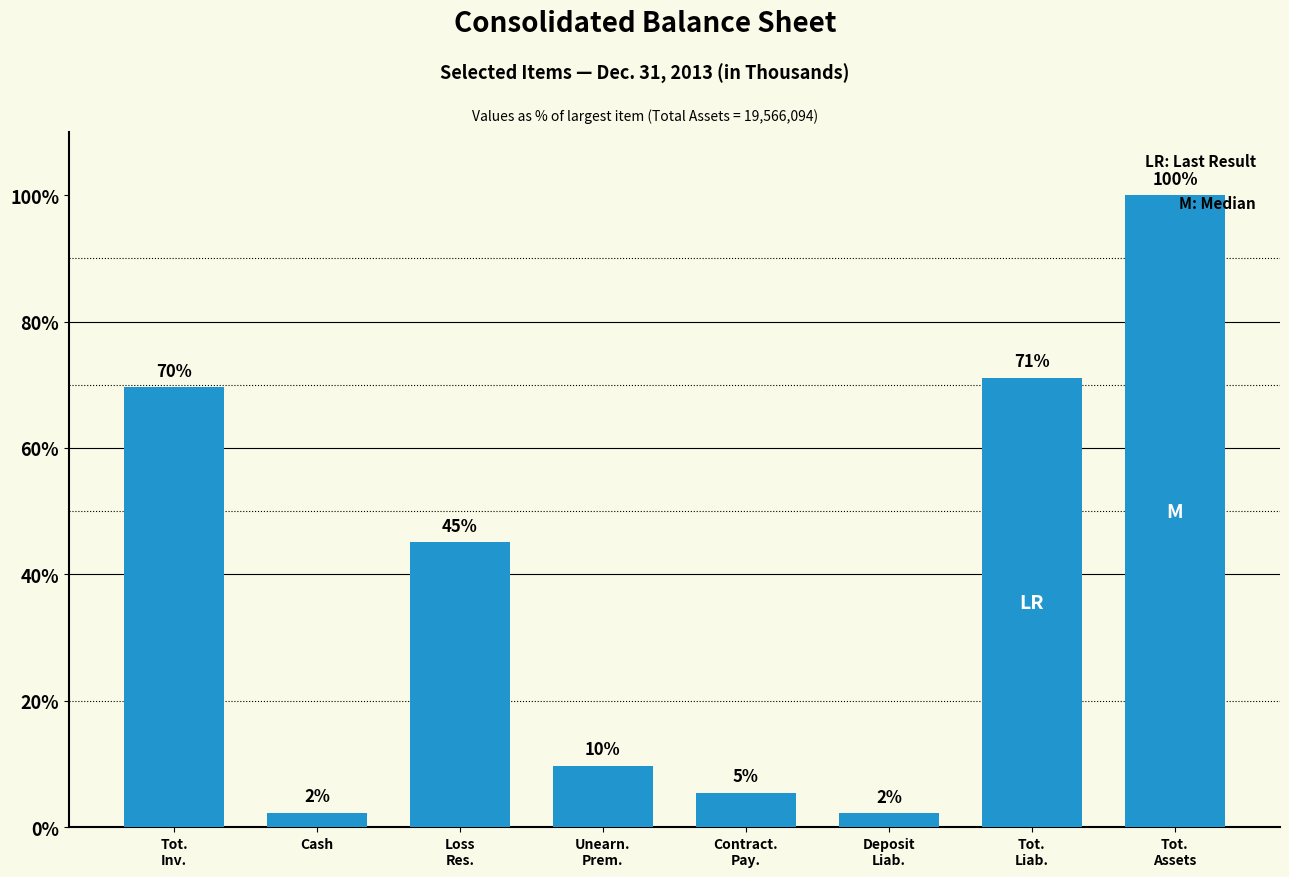

How many bars are there in total?

8